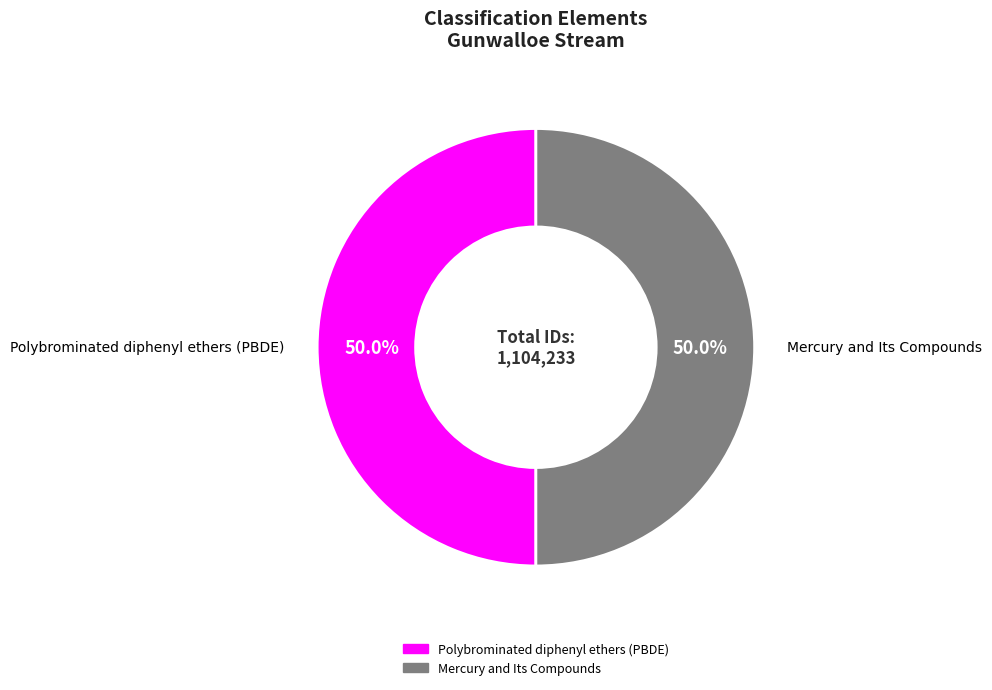

Count the number of slices in the pie.

2